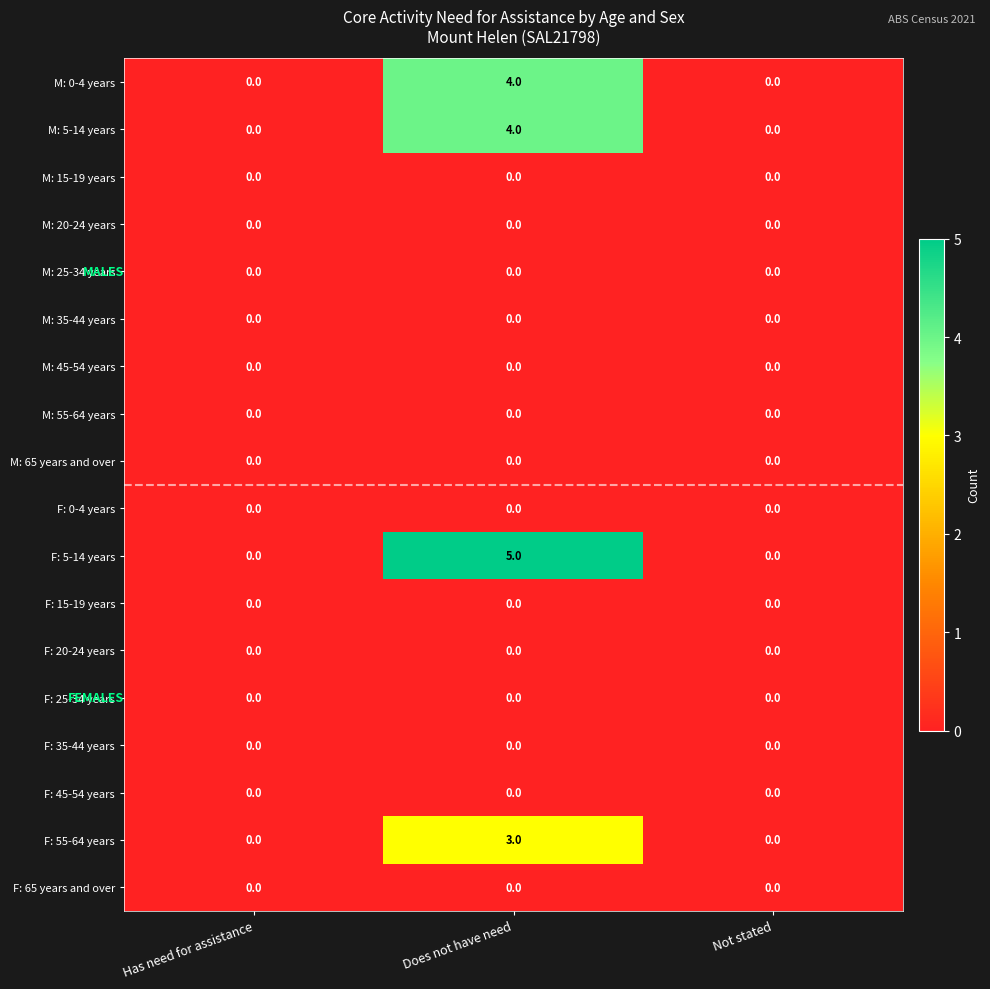

Which category has the highest value across all series?

Does not have need